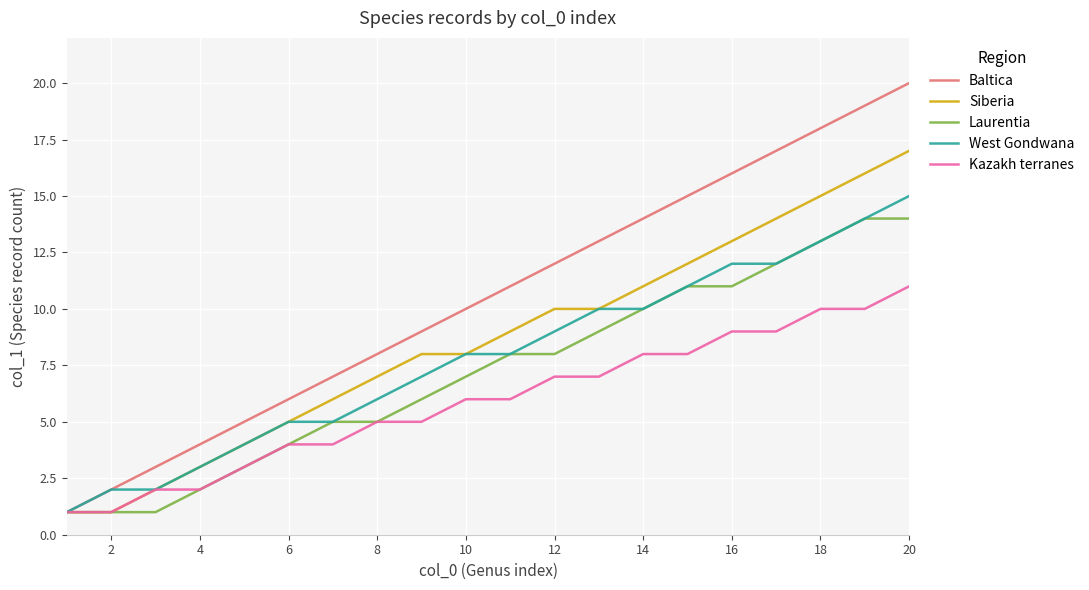

What is the sum of all West Gondwana values?

157